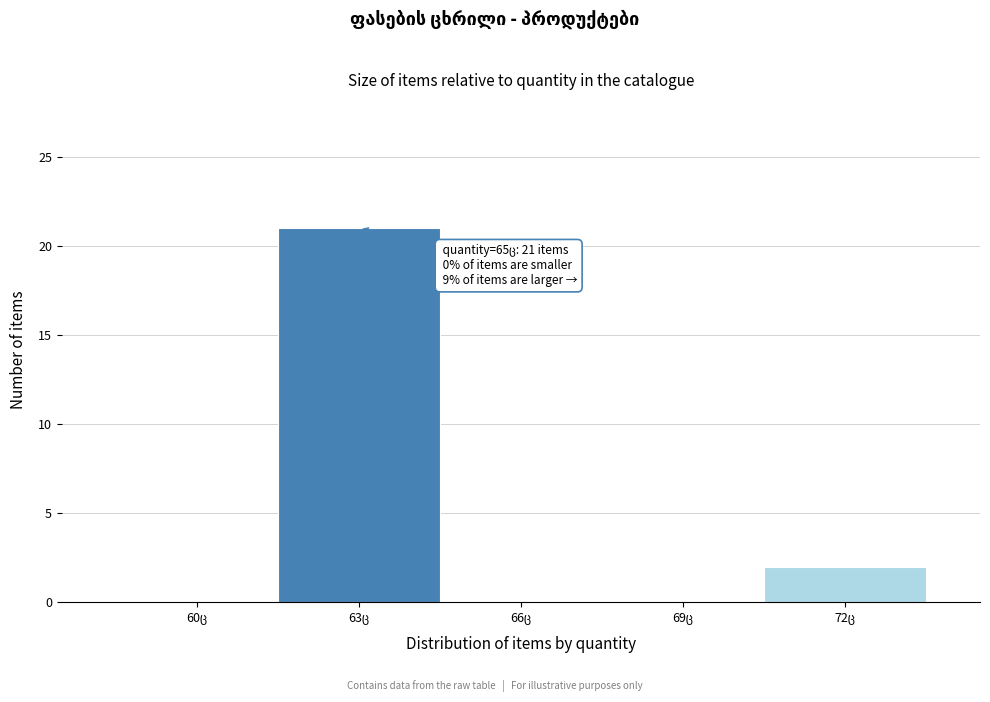

What is the greatest value displayed?

21